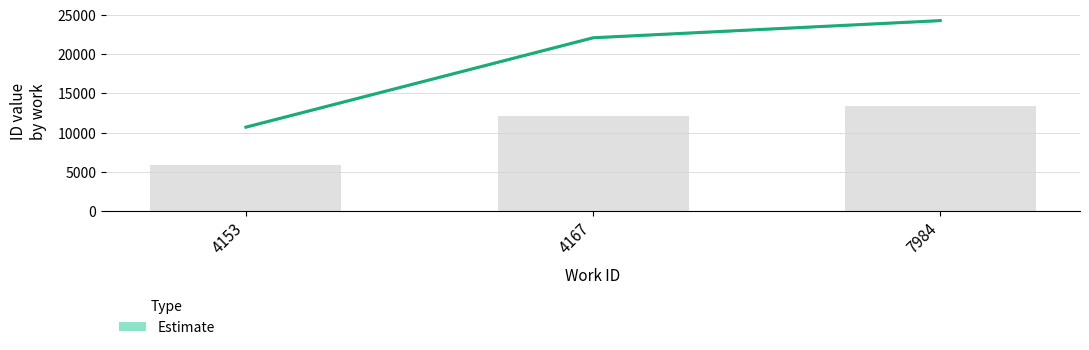

Approximately how many times larger is the value at 7984 compared to 7984?

1.0